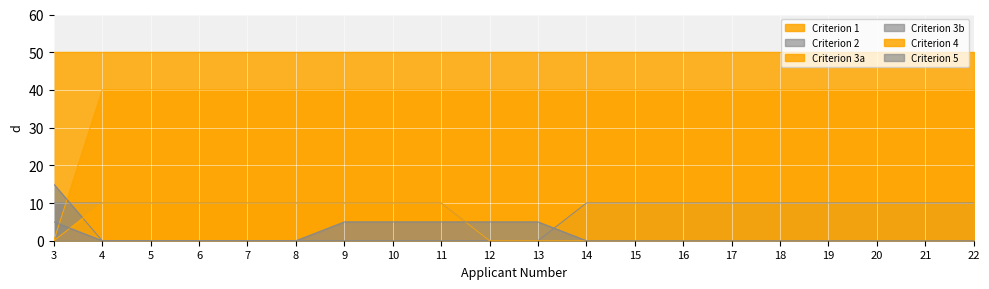

Is the value of Criterion 3b at 17 greater than the value of Criterion 5 at 7?

No